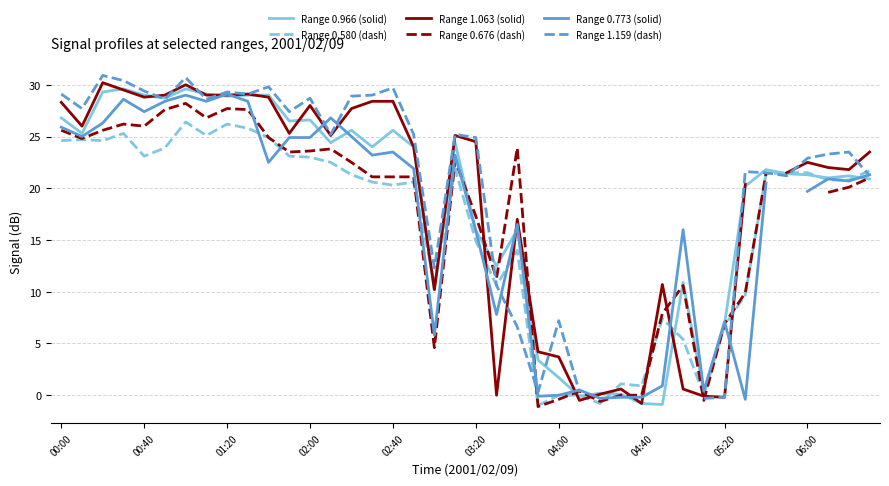

The value of Range 0.580 (dash) at 02:40 is 8.5. True or false?

False